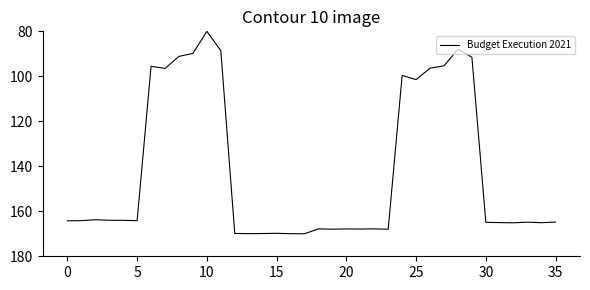

What is the smallest value displayed?

80.0